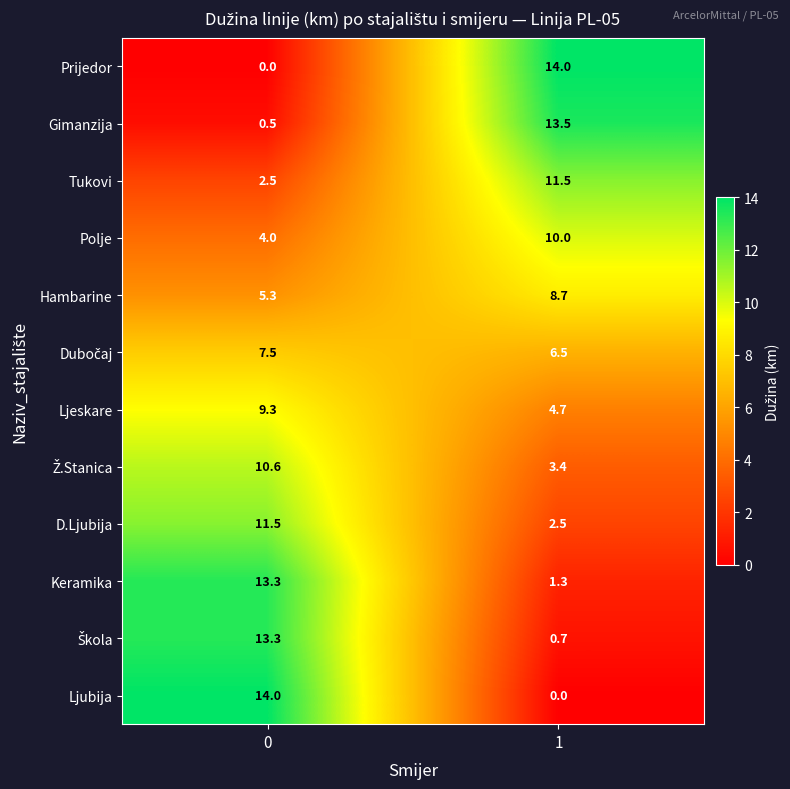

What is the spread (max minus min) of values at 0?

14.0